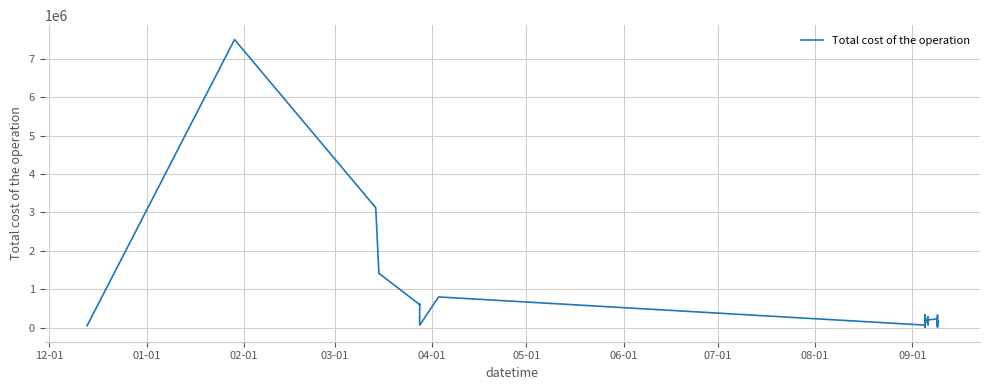

What is the minimum value shown in the chart?

9099